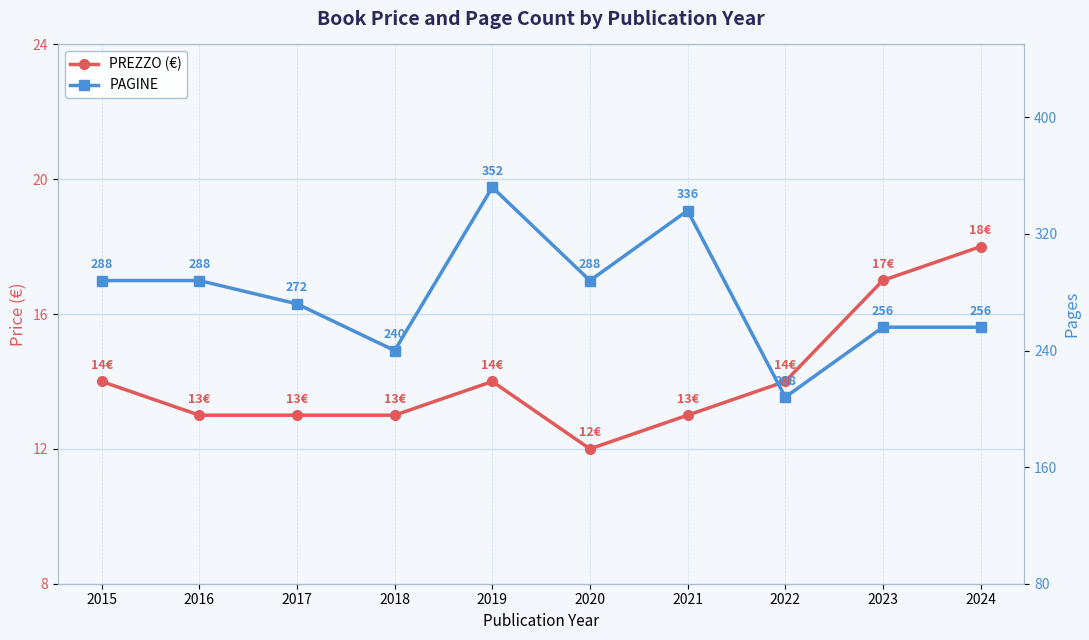

How many interior local valleys does the PREZZO (€) series have?

1